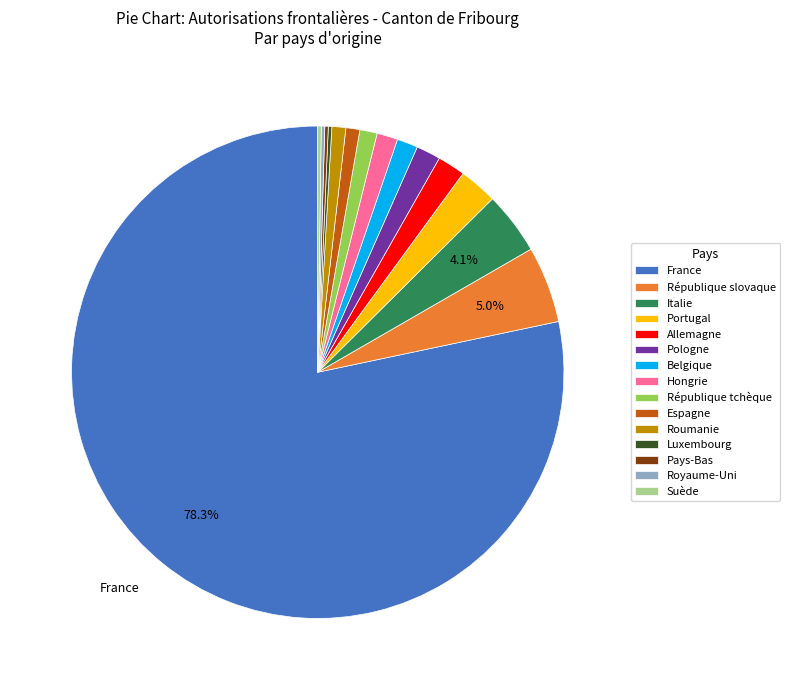

Is the sum of France and République slovaque greater than half?

Yes